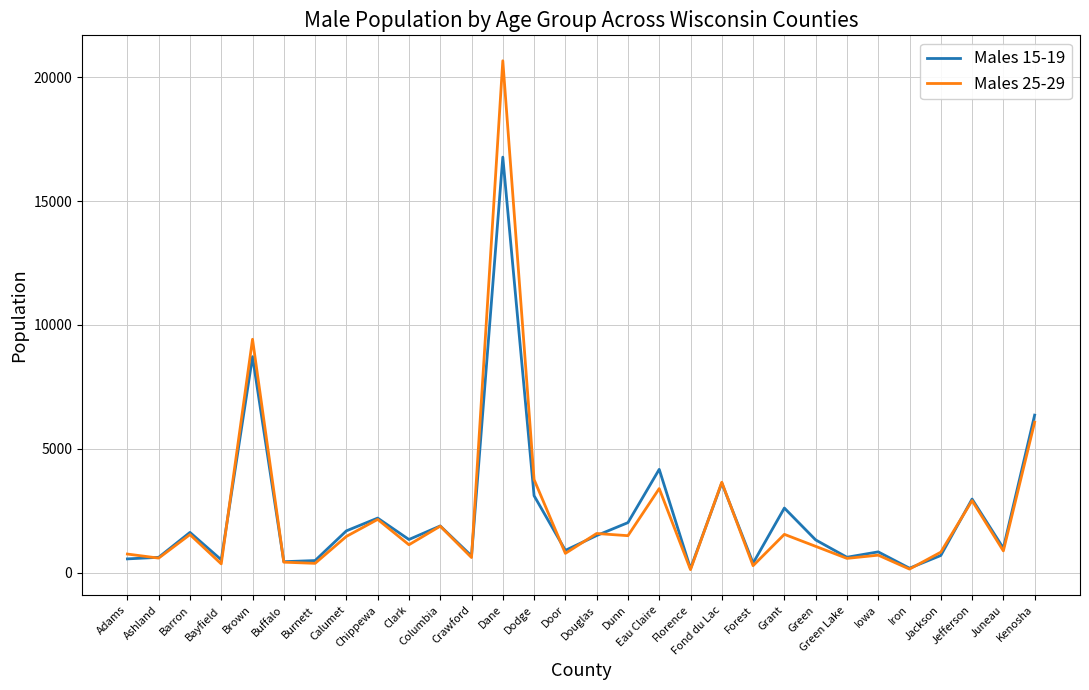

What is the total value across all series at Grant?

4162